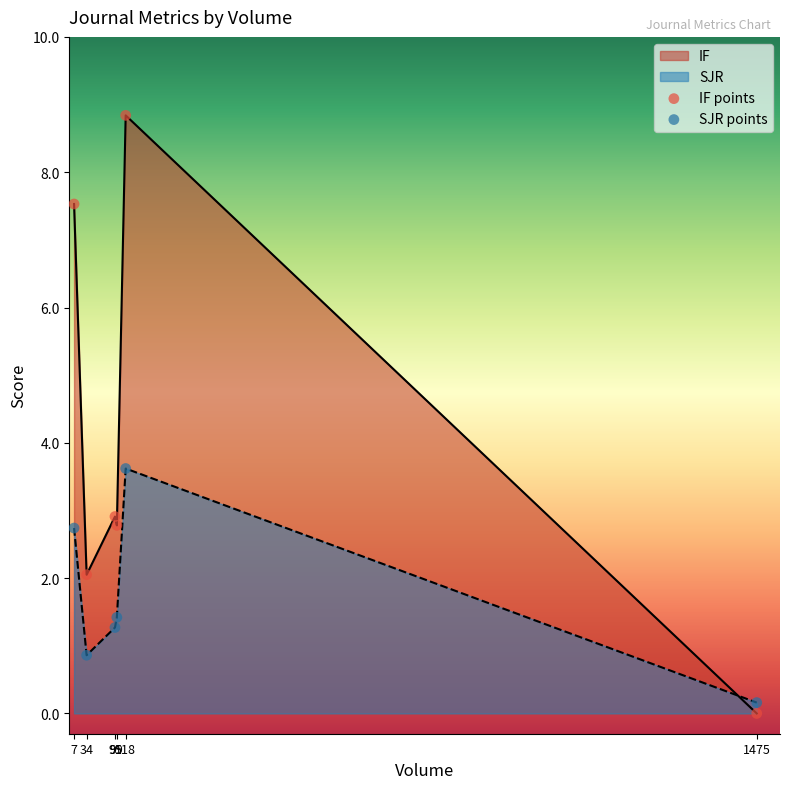

List the series in order of their peak value, highest first.

IF, SJR